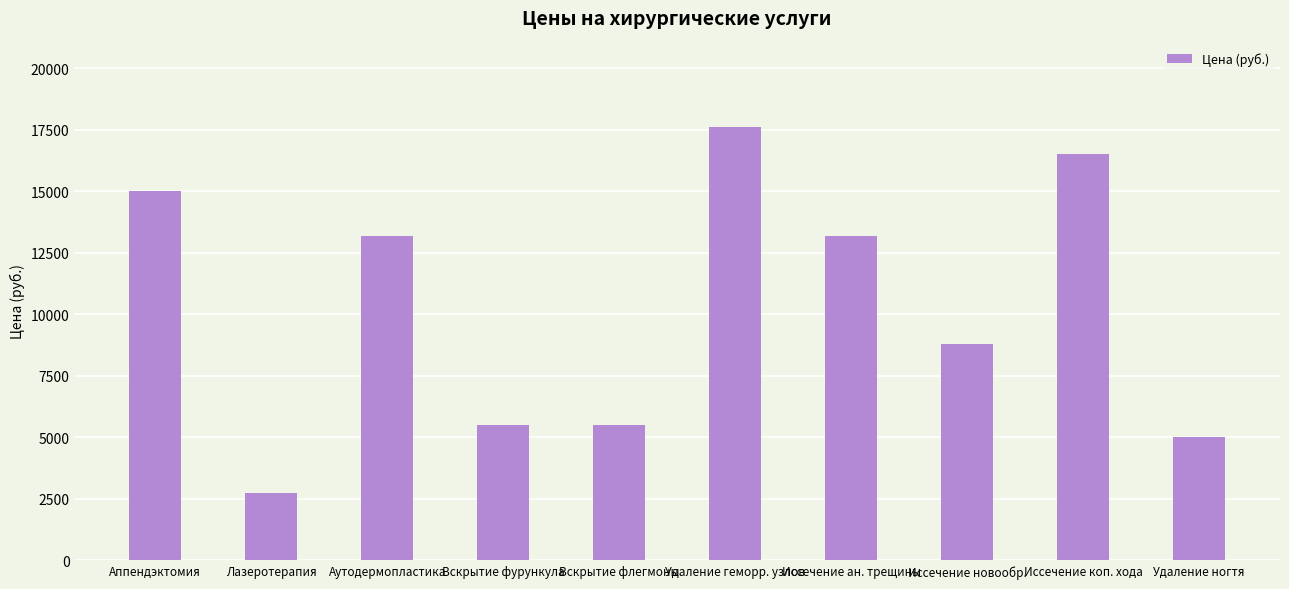

Are the bars grouped side by side (vs. stacked)?

No